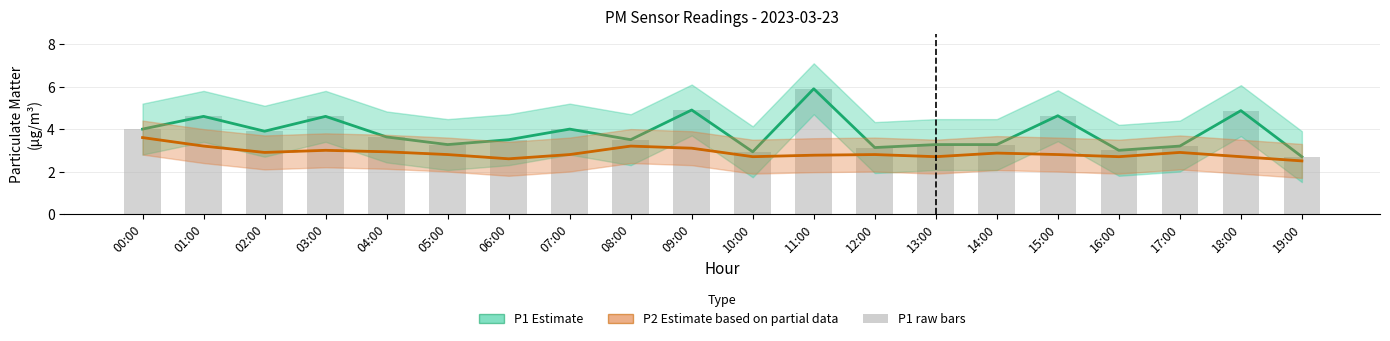

How many data points in P1 raw are above 3?

17